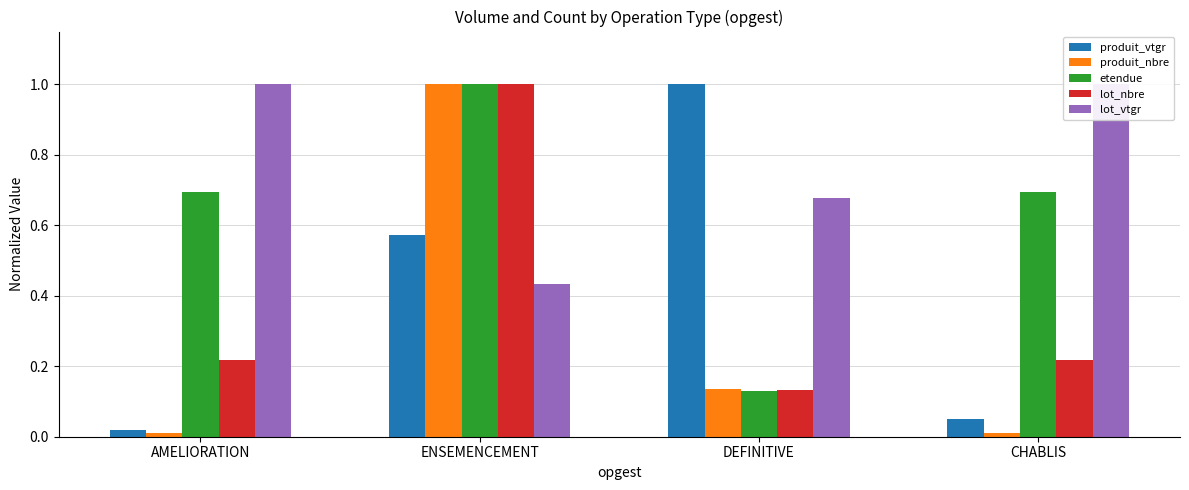

At which category is the sum across all series the highest?

ENSEMENCEMENT